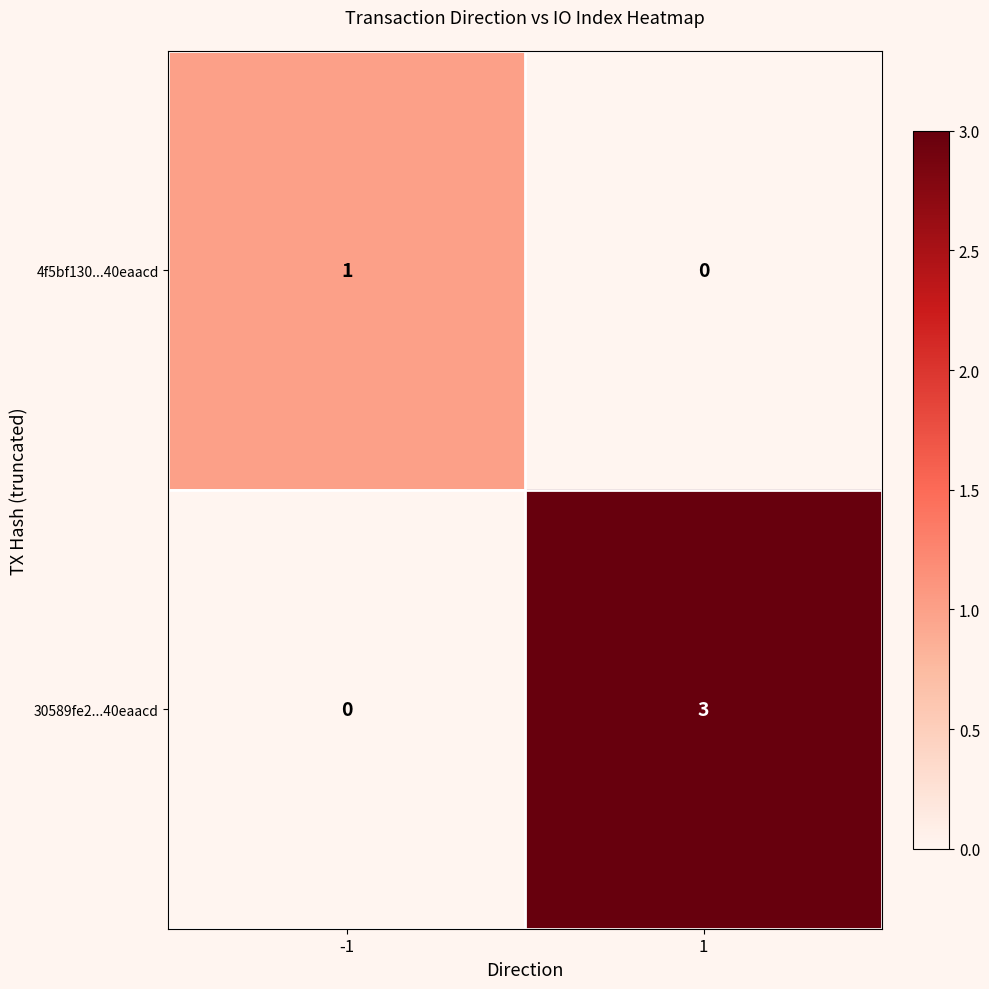

What is the highest value of the 30589fe2...40eaacd series?

3